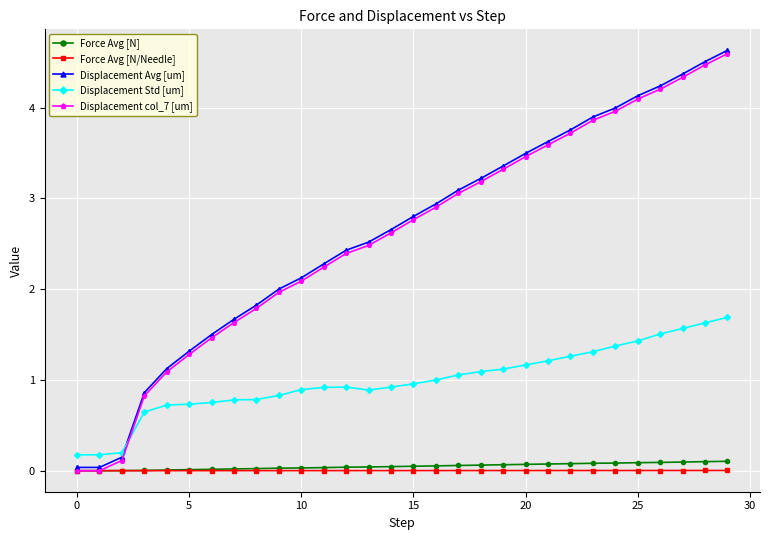

True or false: Force Avg [N] and Displacement Std [um] intersect in this chart.

False